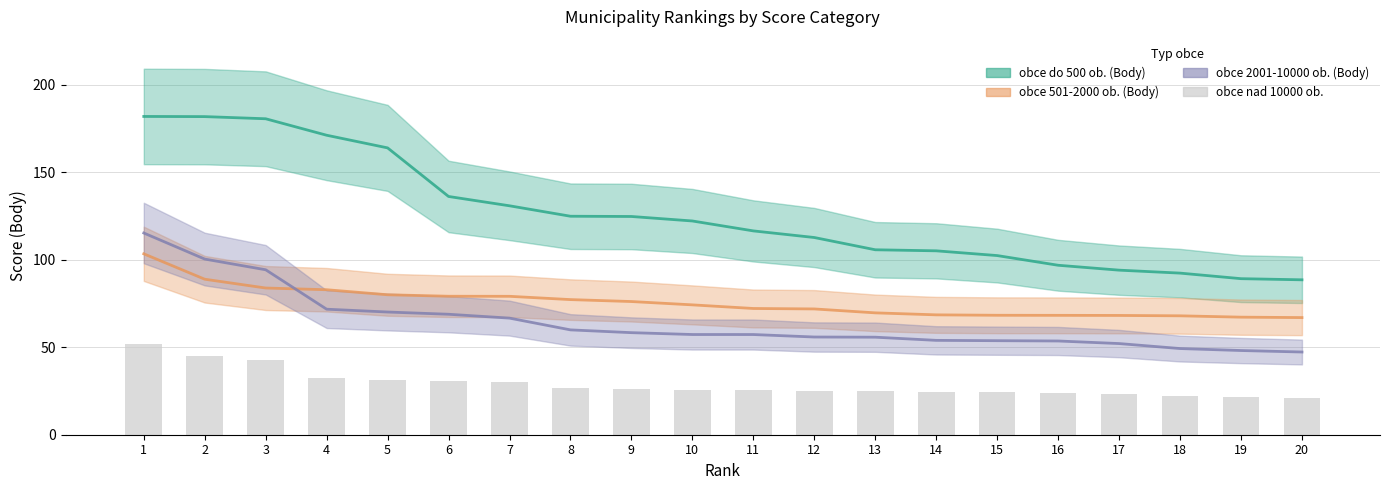

How many categories are shown in the chart?

20